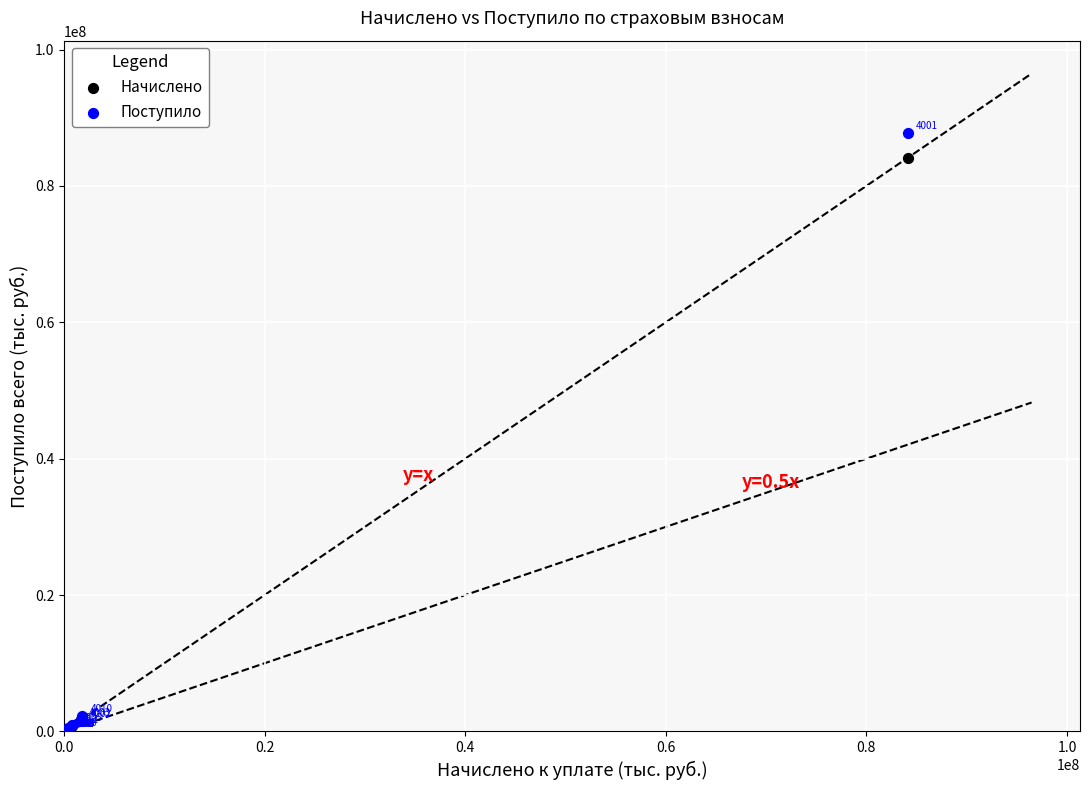

Which series reaches the maximum Y coordinate?

Поступило